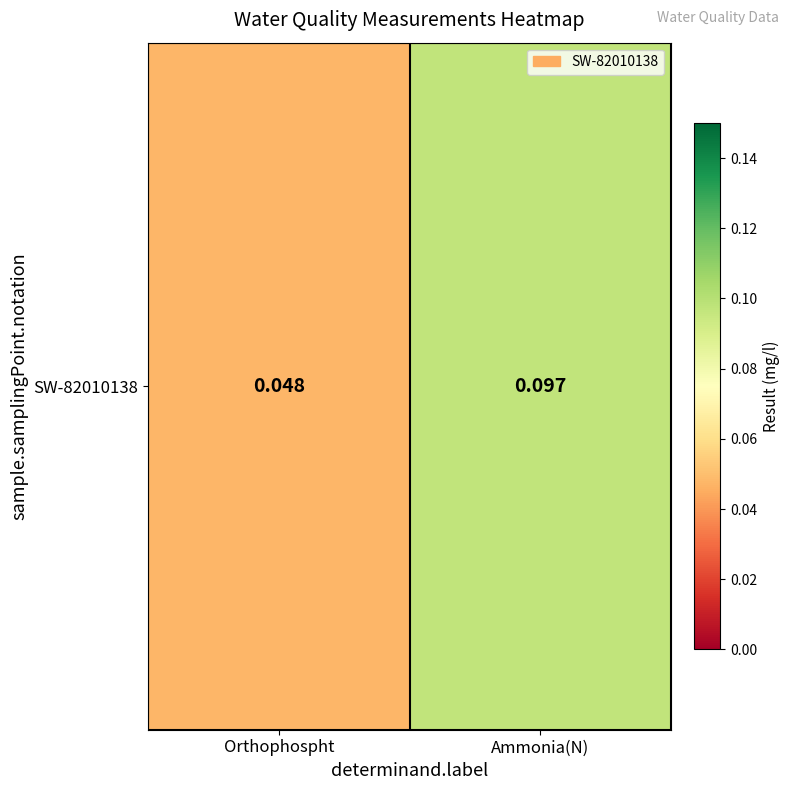

Reading left to right, what are all the values shown in this chart?

0.0	0.1